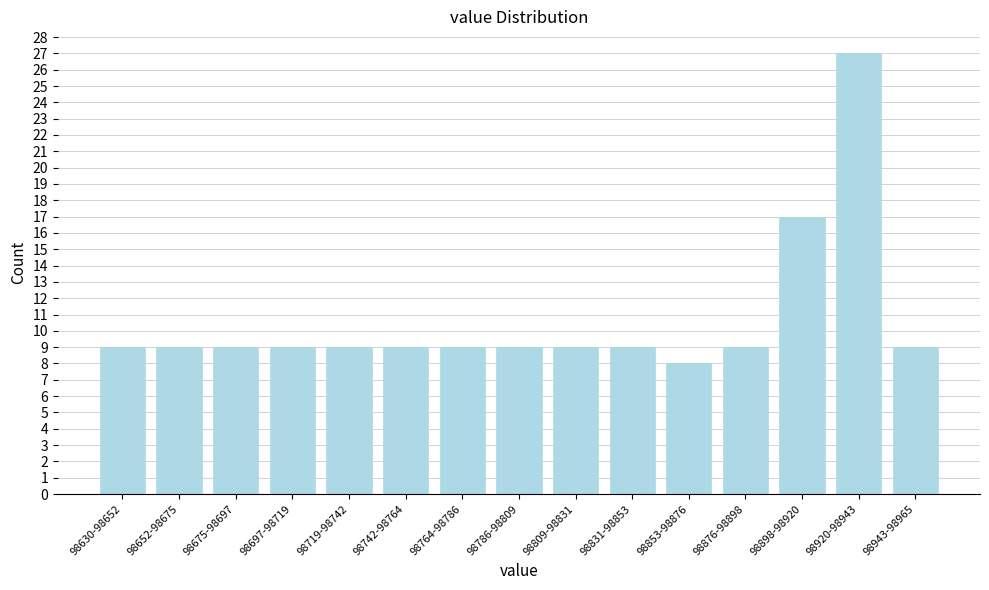

Reading left to right, list all the values displayed in this chart.

98630-98652=9	98652-98675=9	98675-98697=9	98697-98719=9	98719-98742=9	98742-98764=9	98764-98786=9	98786-98809=9	98809-98831=9	98831-98853=9	98853-98876=8	98876-98898=9	98898-98920=17	98920-98943=27	98943-98965=9